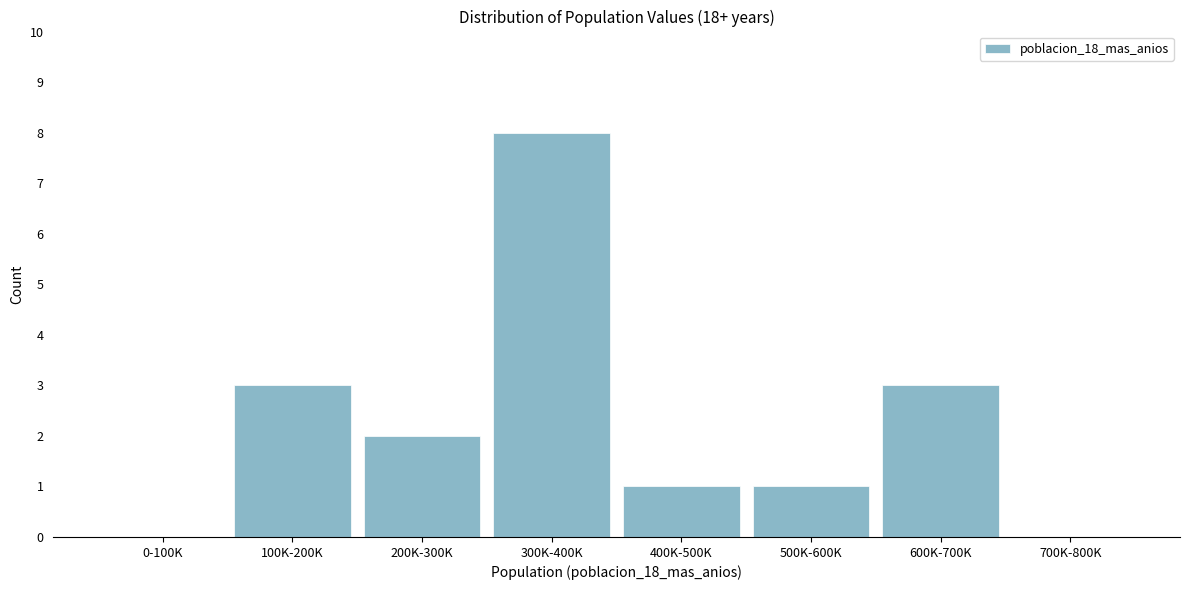

Reading left to right, list all the values displayed in this chart.

0-100K=0	100K-200K=3	200K-300K=2	300K-400K=8	400K-500K=1	500K-600K=1	600K-700K=3	700K-800K=0